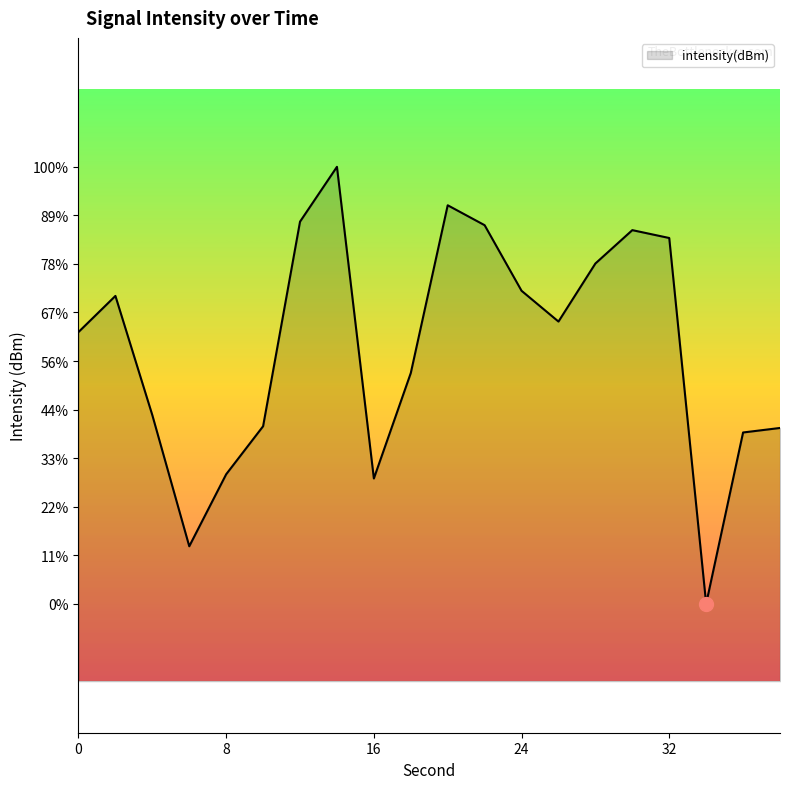

What is the sum of all values?

-2476.9